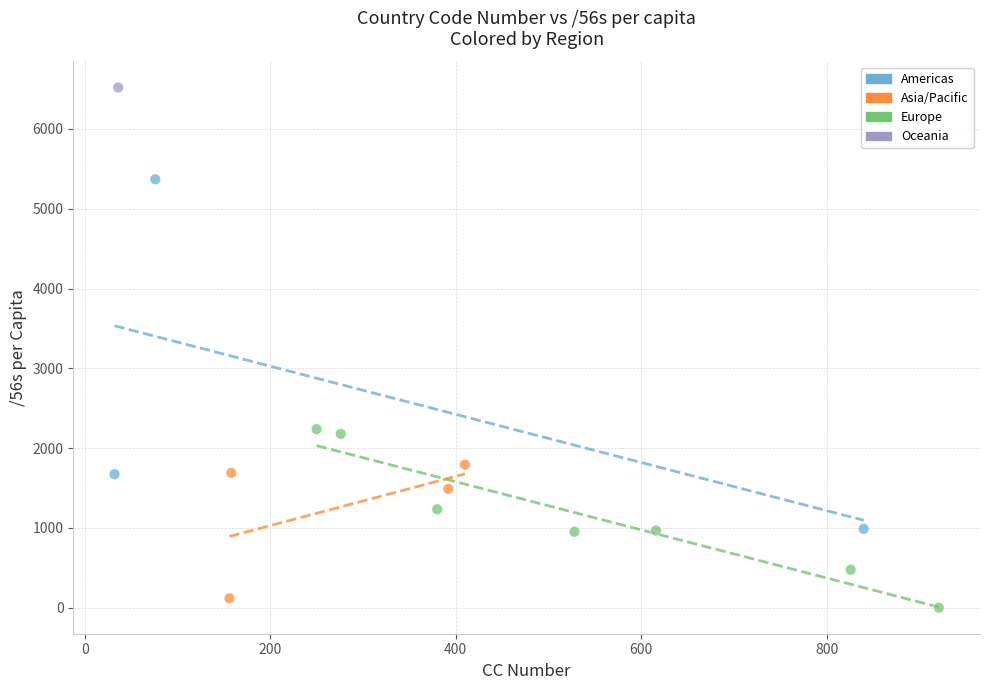

What is the range of X values (max minus min)?

889.0